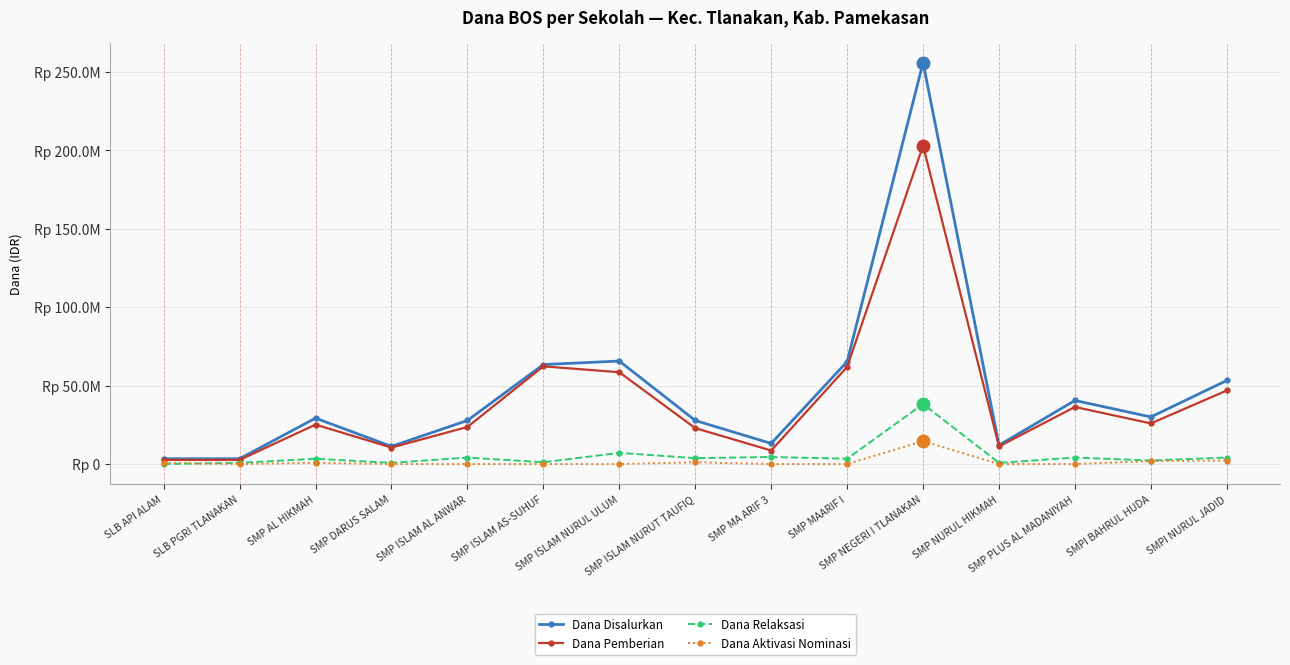

What is the average value of the Dana Aktivasi Nominasi series?

1425000